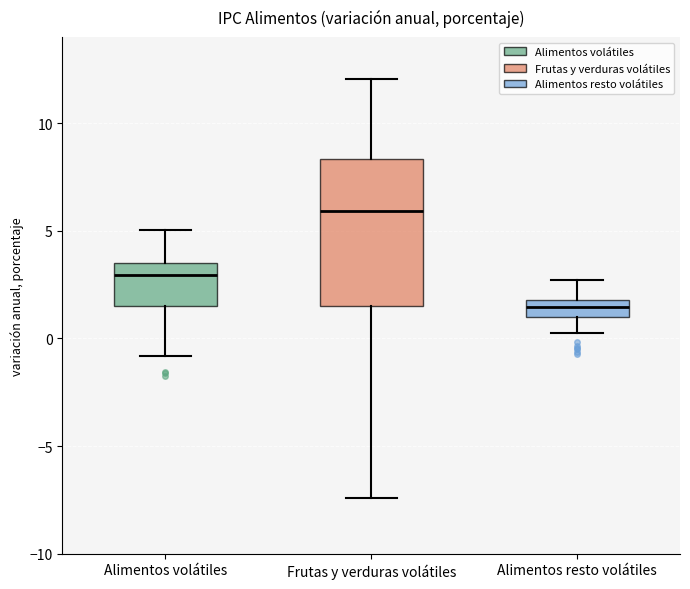

Which box's median line is the highest?

Frutas y verduras volátiles